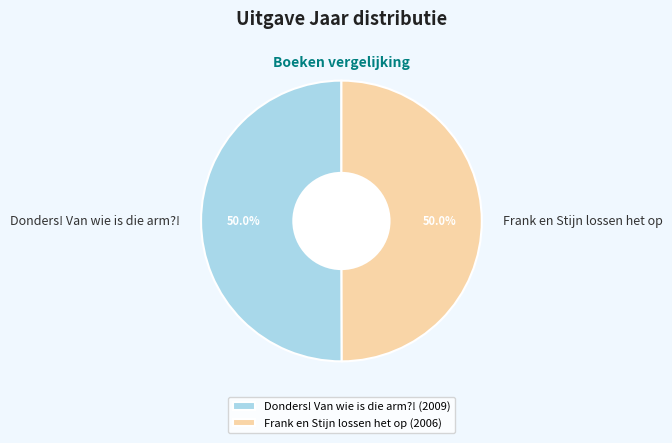

Approximately how many times larger is the value at Frank en Stijn lossen het op compared to Donders! Van wie is die arm?!?

1.0